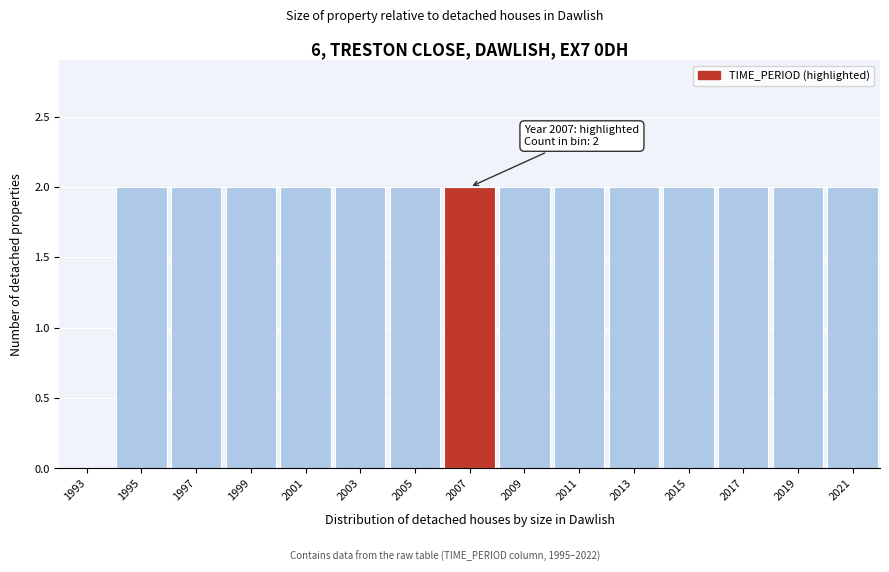

Reading left to right, list all the values displayed in this chart.

1993=0	1995=2	1997=2	1999=2	2001=2	2003=2	2005=2	2007=2	2009=2	2011=2	2013=2	2015=2	2017=2	2019=2	2021=2